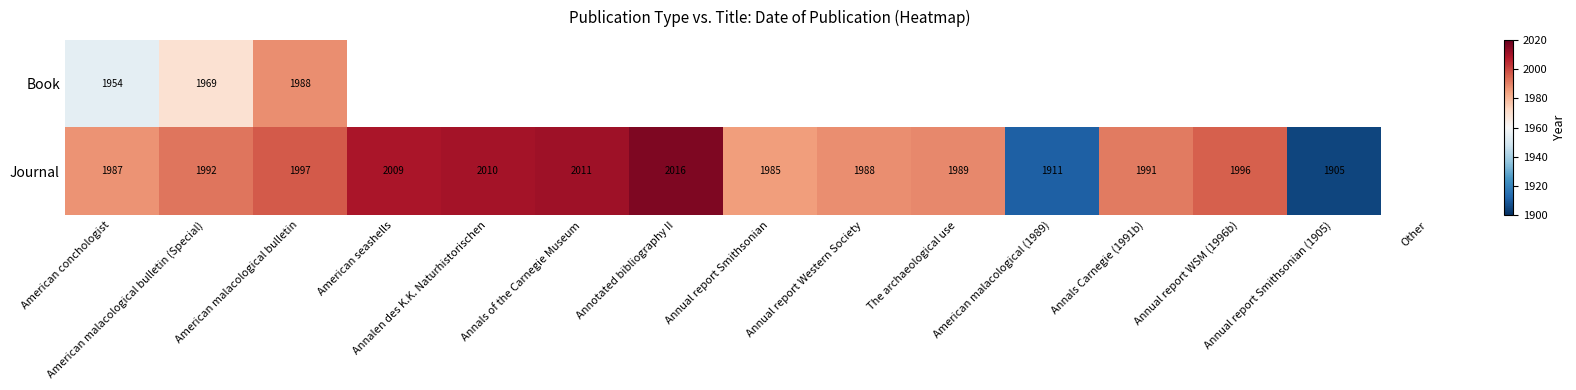

Which category has the lowest value in the Book series?

American conchologist